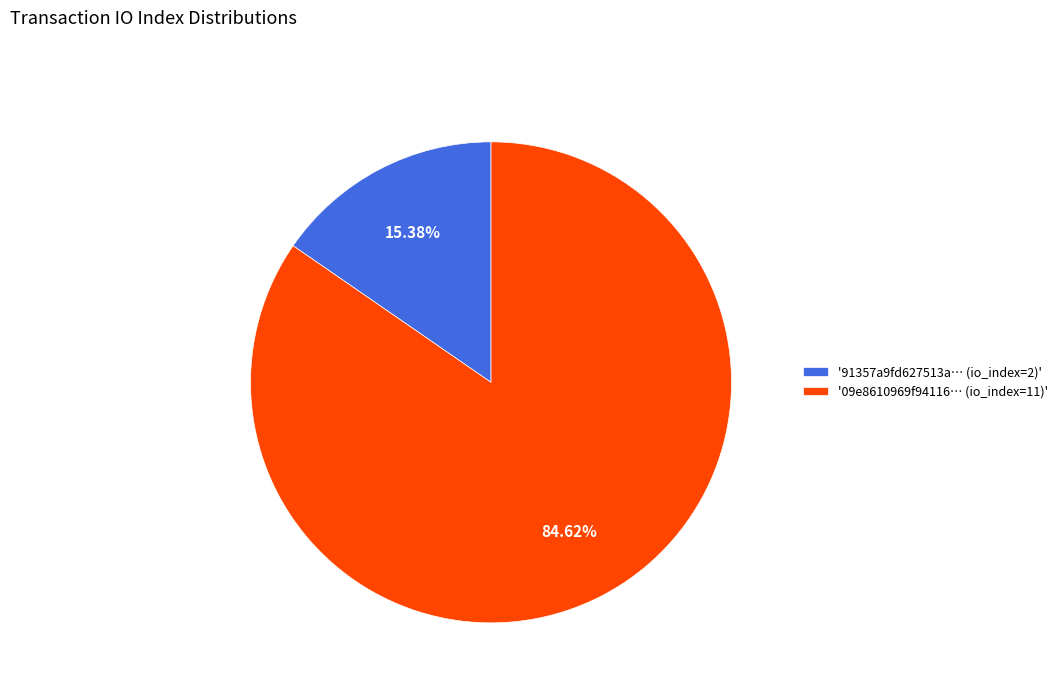

Is the sum of '91357a9fd627513a… (io_index=2)' and '09e8610969f94116… (io_index=11)' greater than half?

Yes